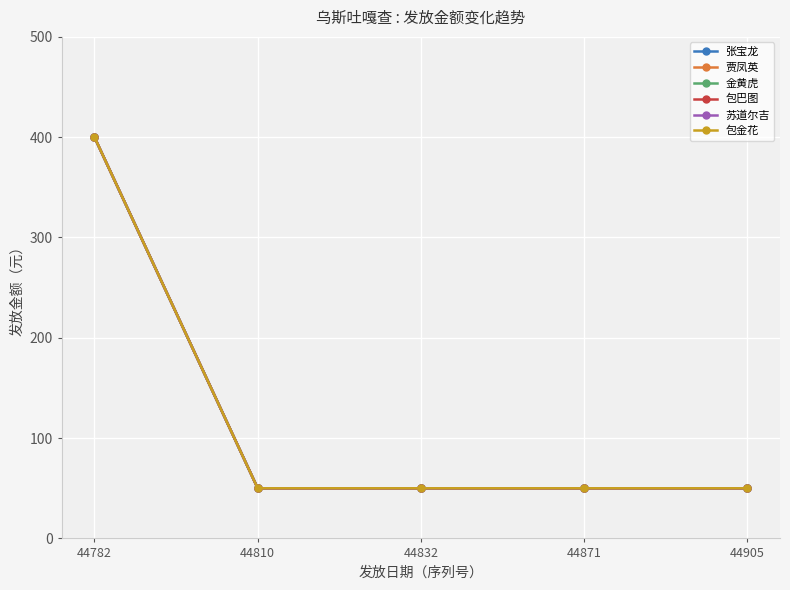

Where is 贾凤英 nearest to the value 225?

44782